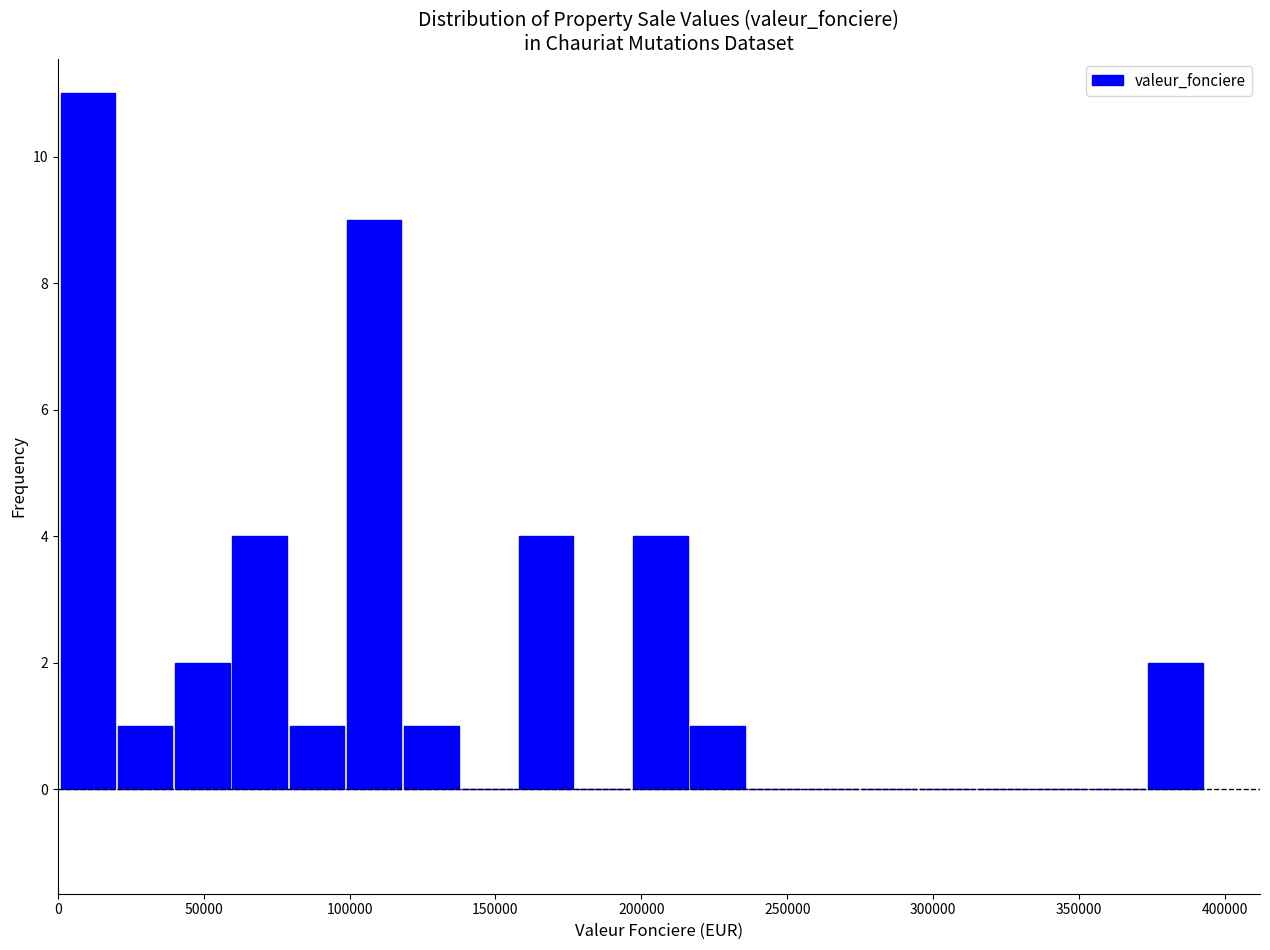

Read against the x-axis, roughly where is the centre of the tallest bar?

10000